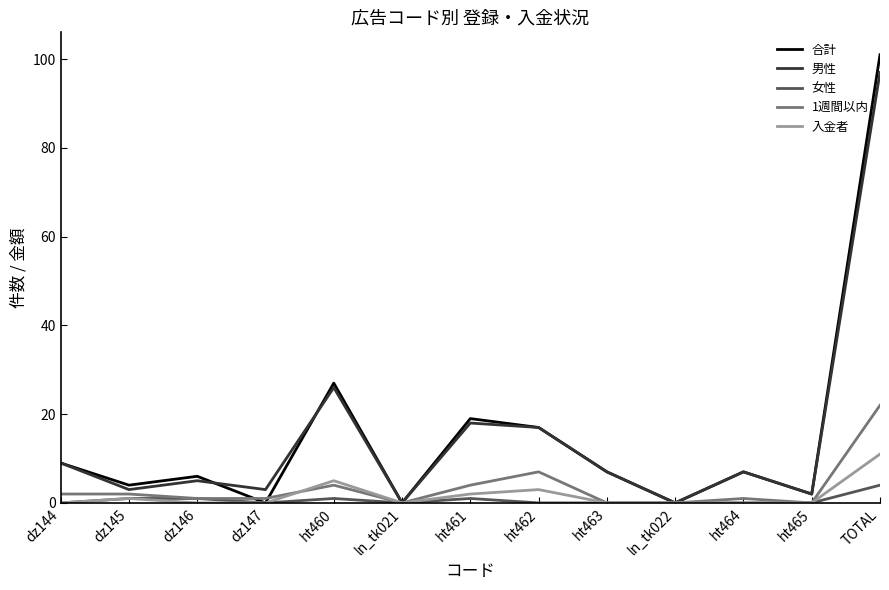

What is the total value across all series at TOTAL?

235